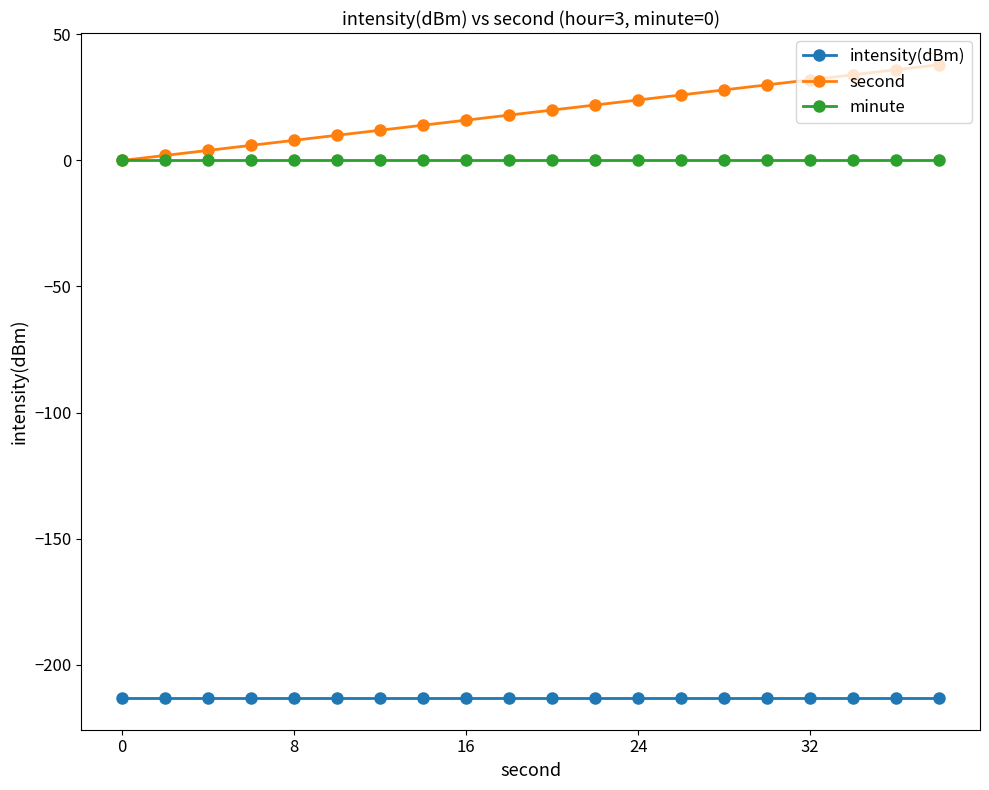

Does the chart display data point markers on the line(s)?

Yes